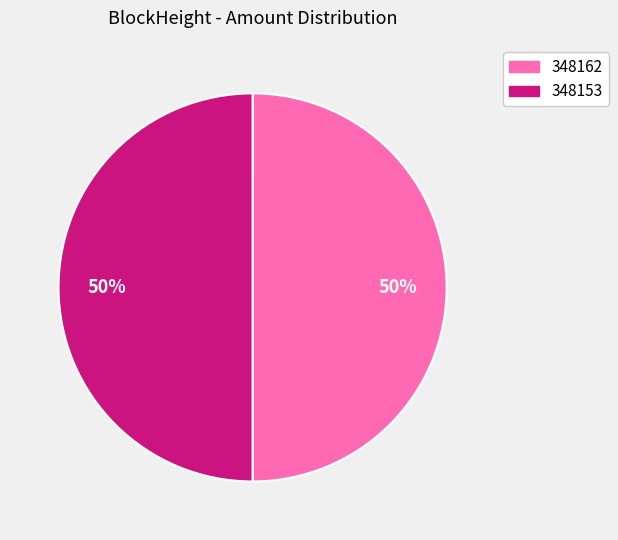

To the nearest percent, what is the average slice percentage?

50%